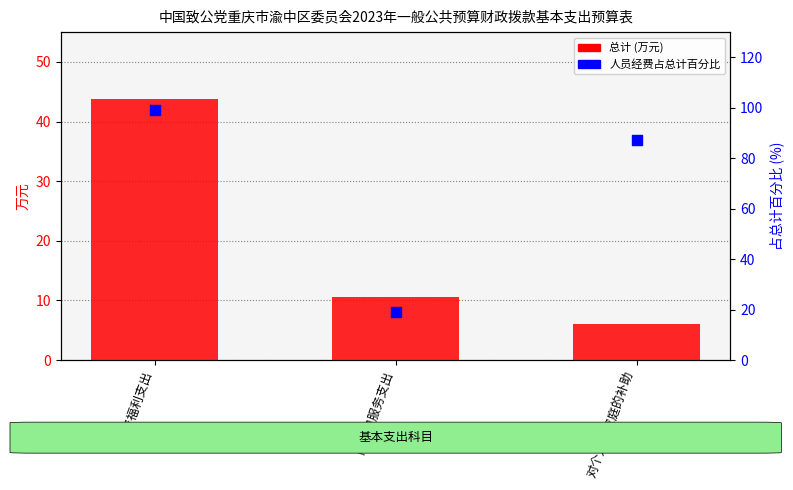

Is the value of 人员经费占总计百分比 at 对个人和家庭的补助 greater than the value of 总计 (万元) at 对个人和家庭的补助?

Yes